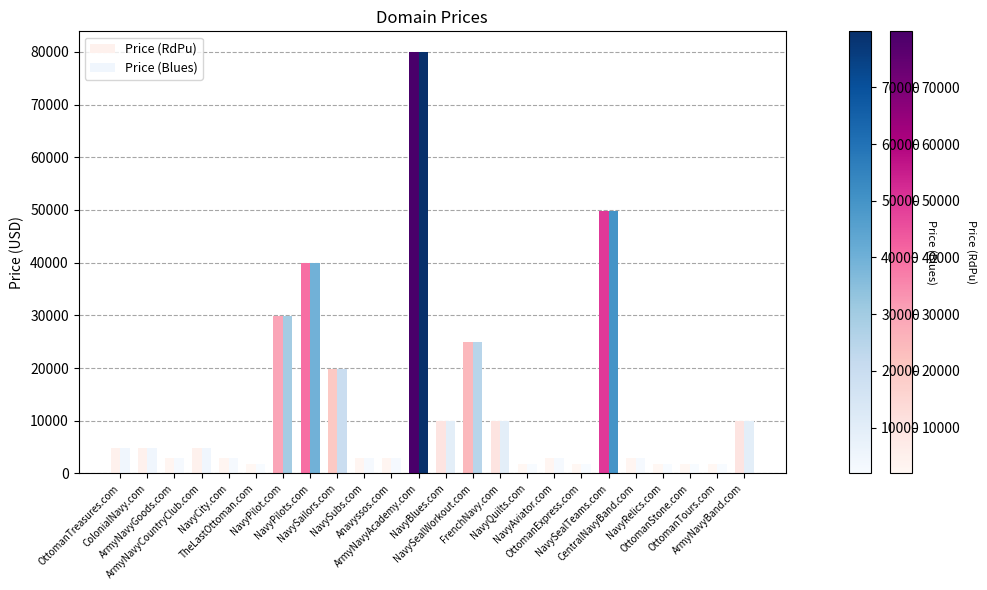

What is the value of the Price (RdPu) bar at the 16th from the left?

1888